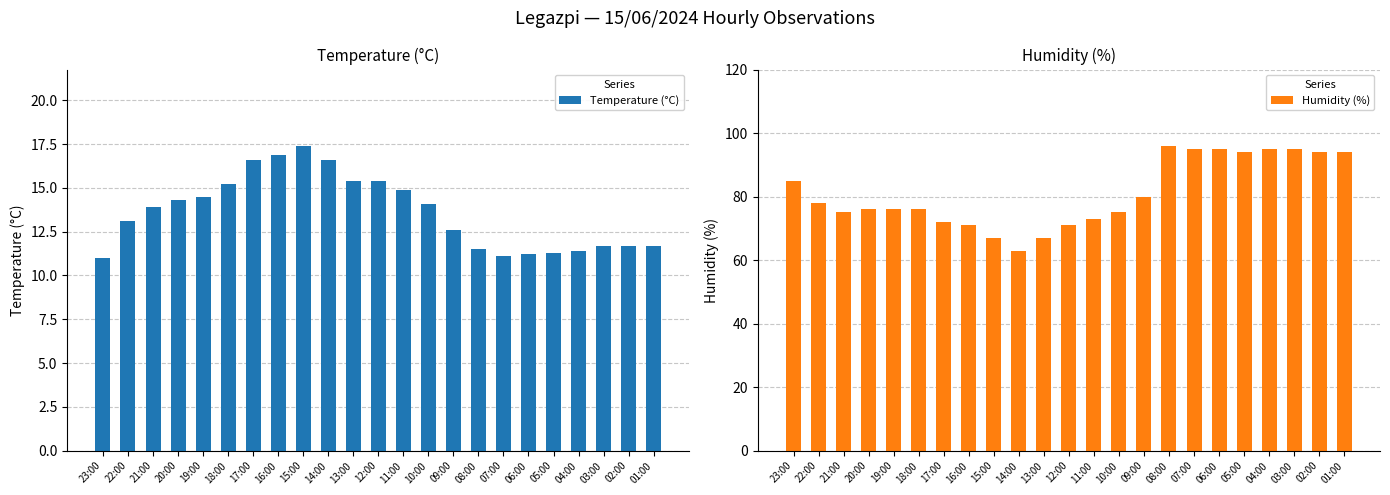

Is it true that Temperature (°C) equals 11.3 at 05:00?

True